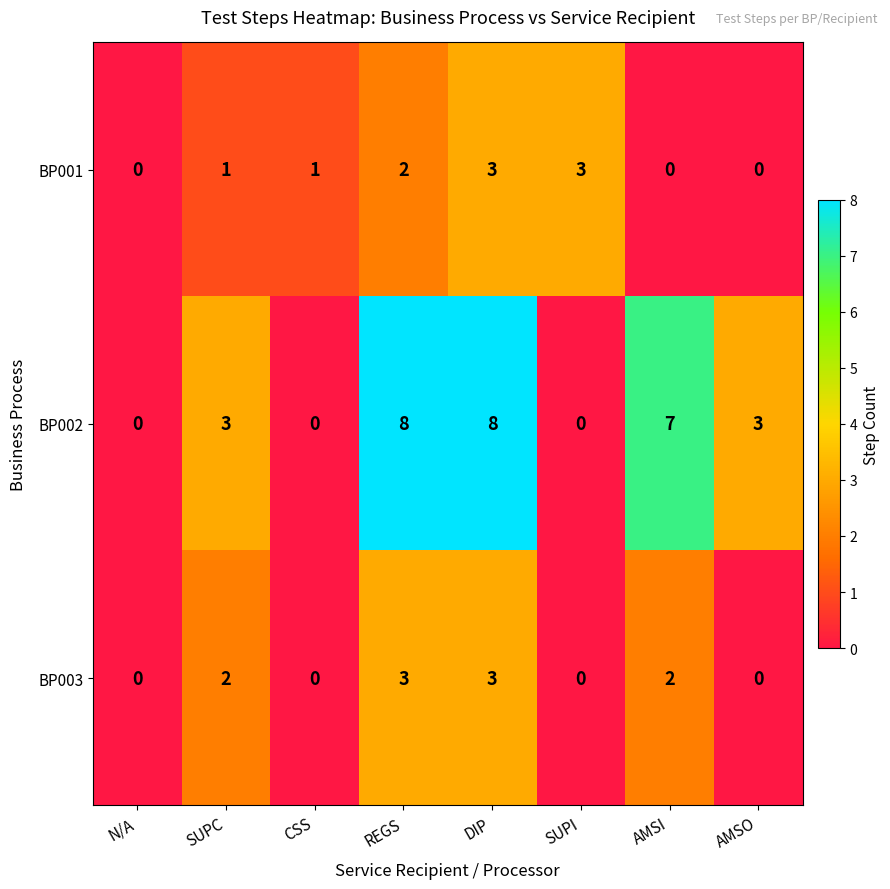

Which series has the largest total across all categories?

BP002